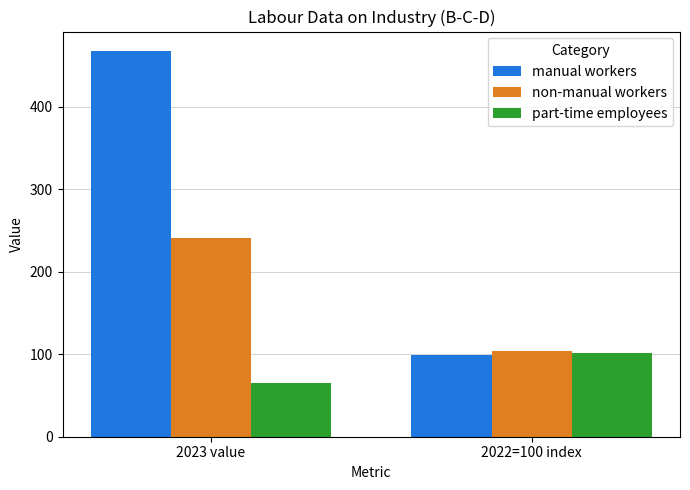

Does the chart contain stacked bars?

No